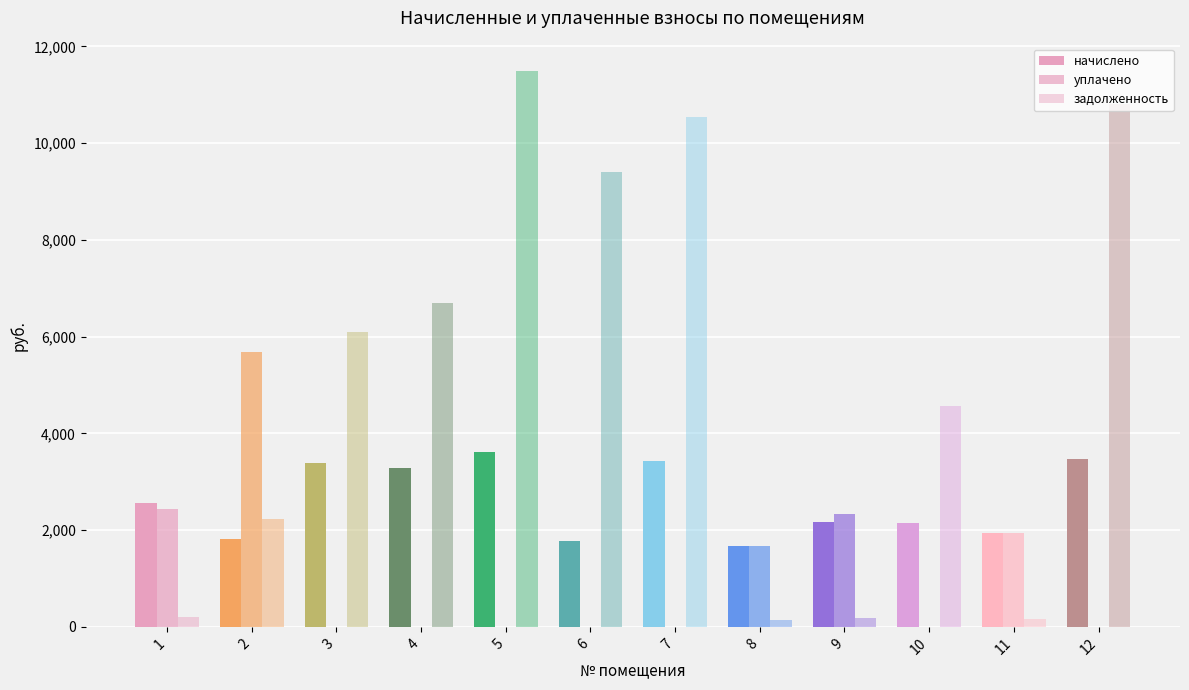

Does the chart contain stacked bars?

No